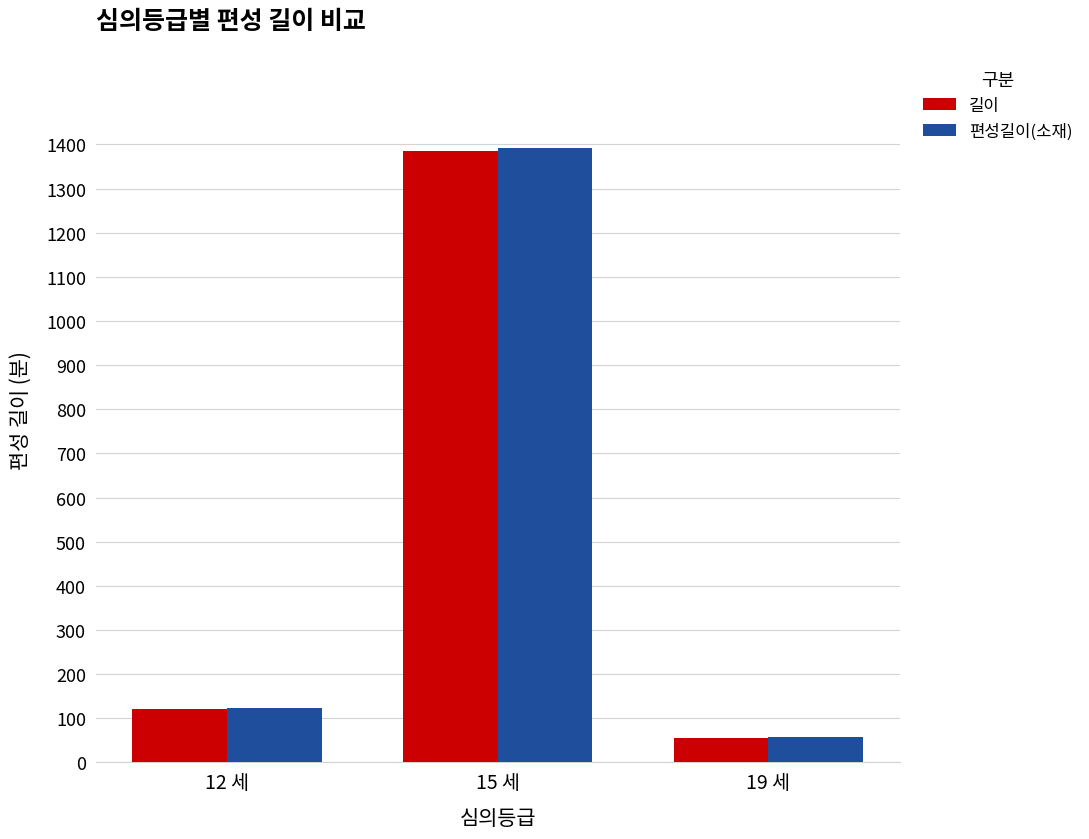

What is the total value across all series at 15 세?

2777